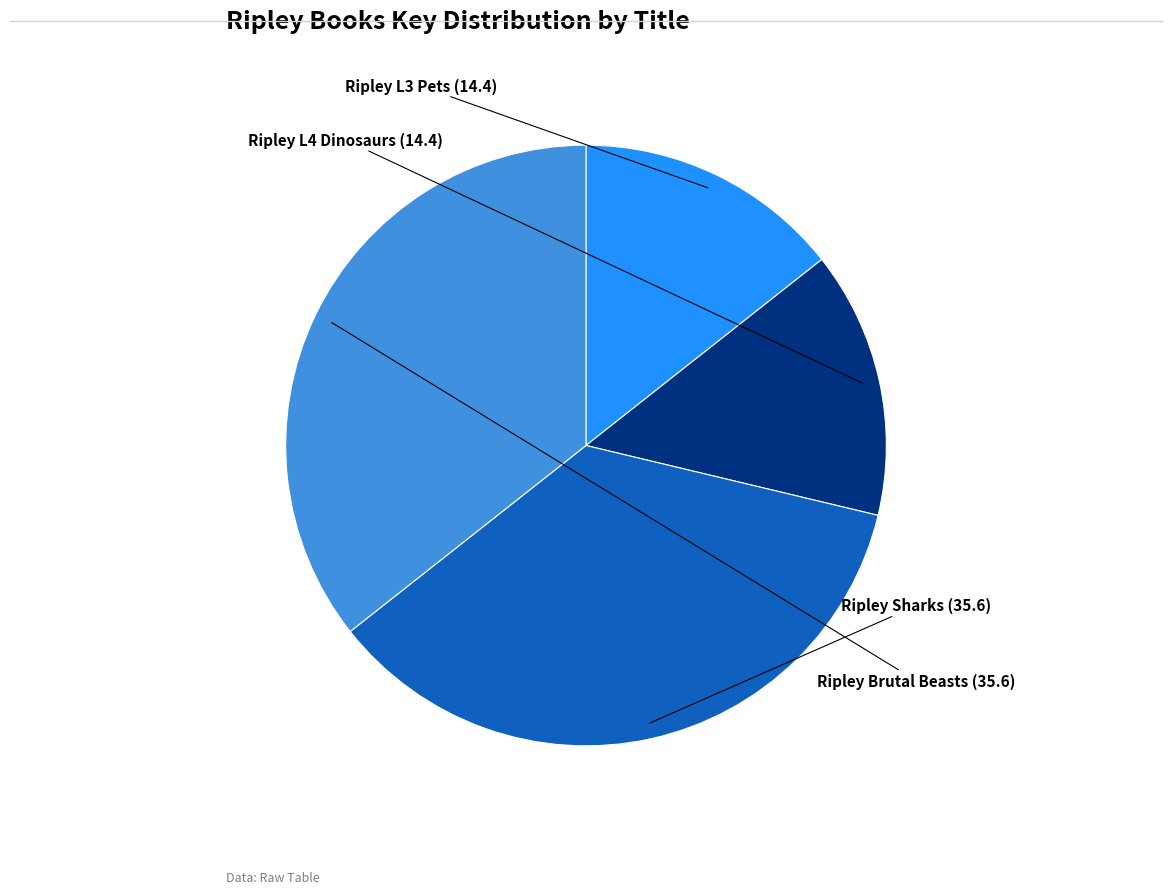

To the nearest percent, what is the difference between the largest and smallest slice percentages?

21%